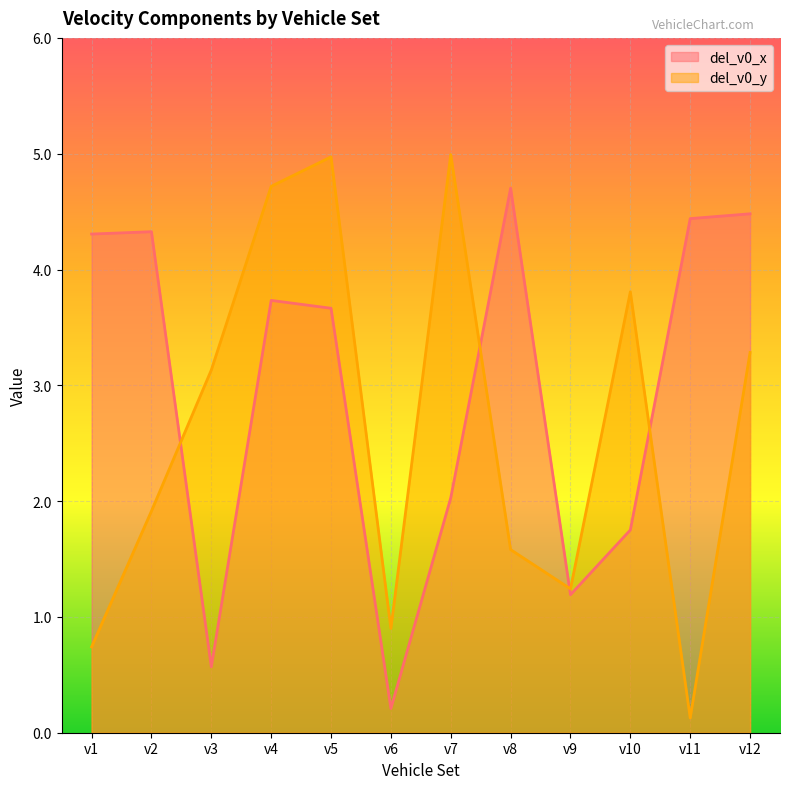

Where do del_v0_y and del_v0_x first cross each other?

v2 and v3